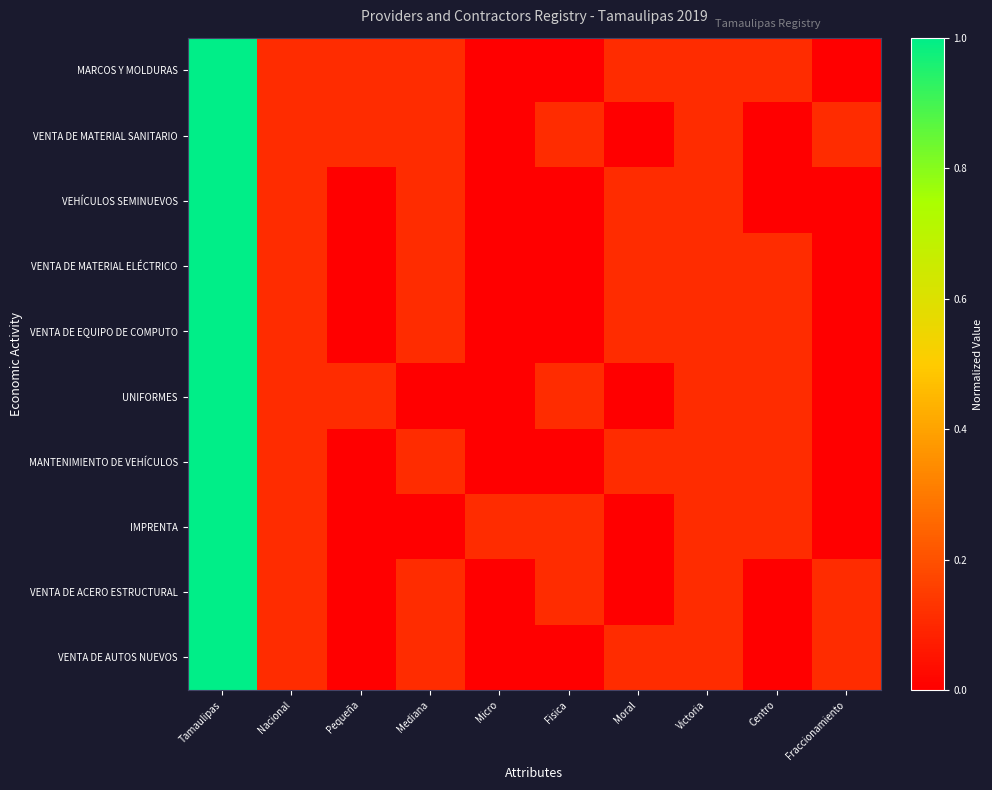

How many series are shown in this chart?

10